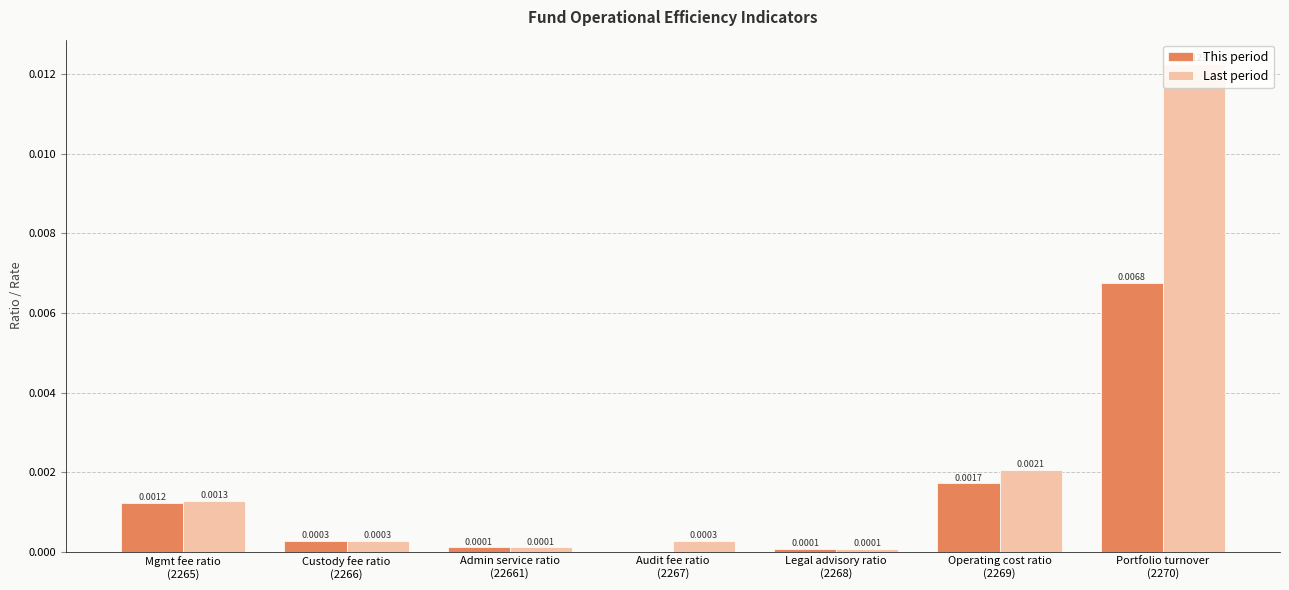

How many distinct data groups are displayed?

2